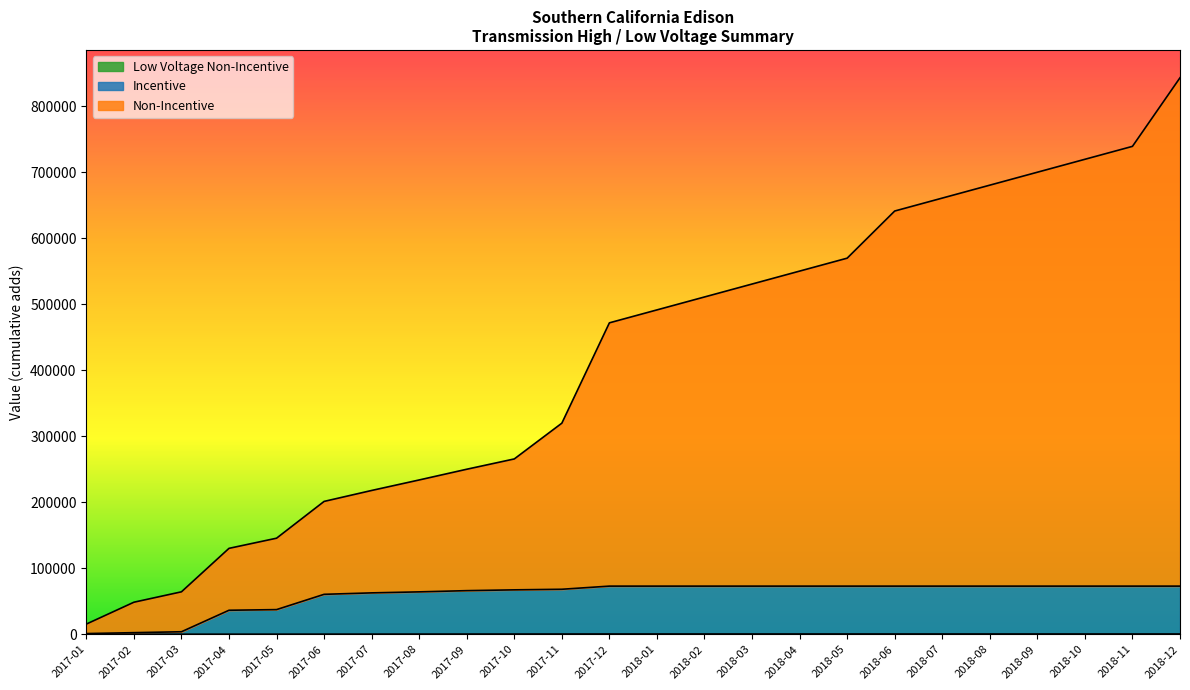

At which label does Incentive first exceed 73023?

2017-12